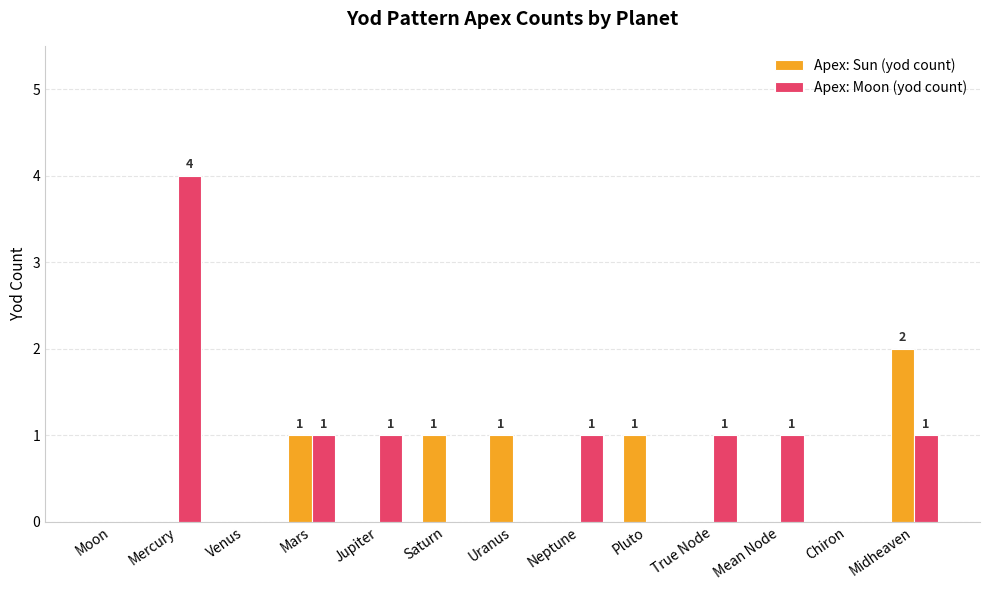

What is the sum of all Apex: Moon (yod count) values?

10